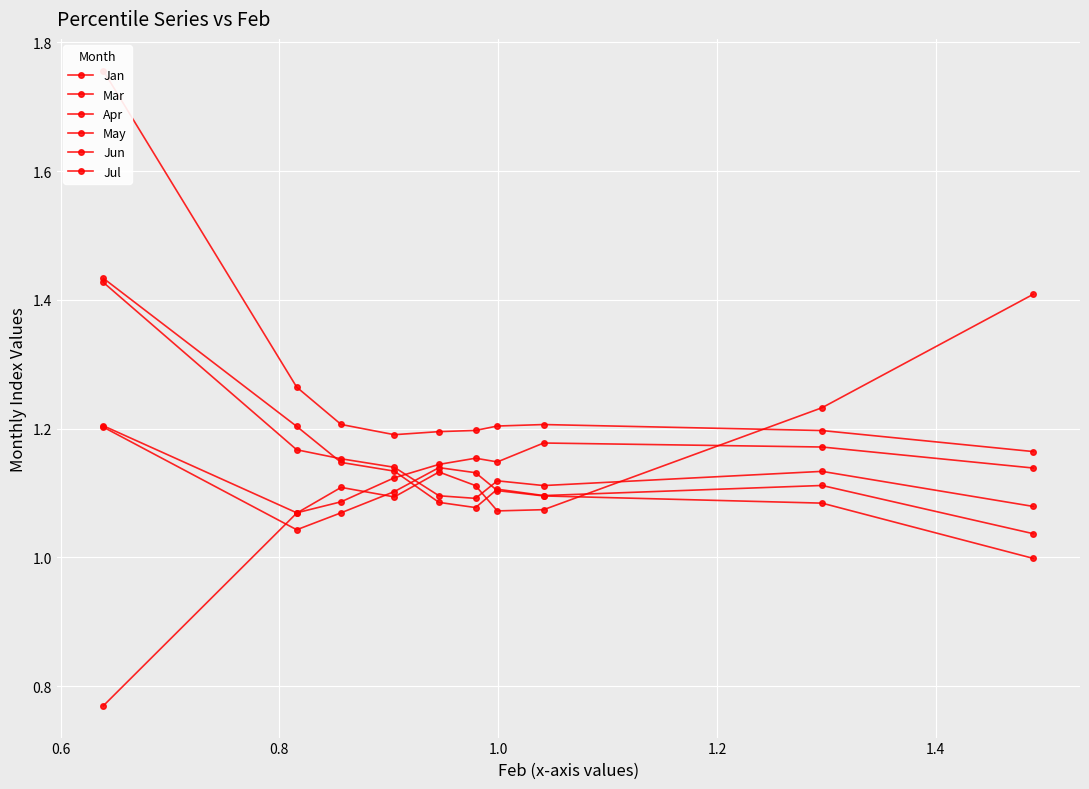

Where is May nearest to the value 1?

0.6